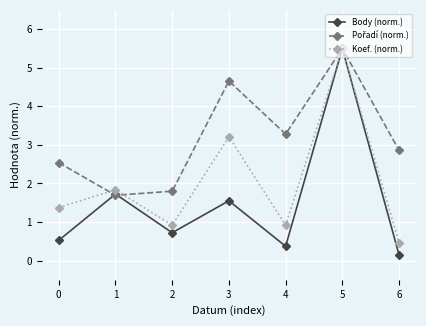

Where is the first local maximum for Body (norm.)?

1